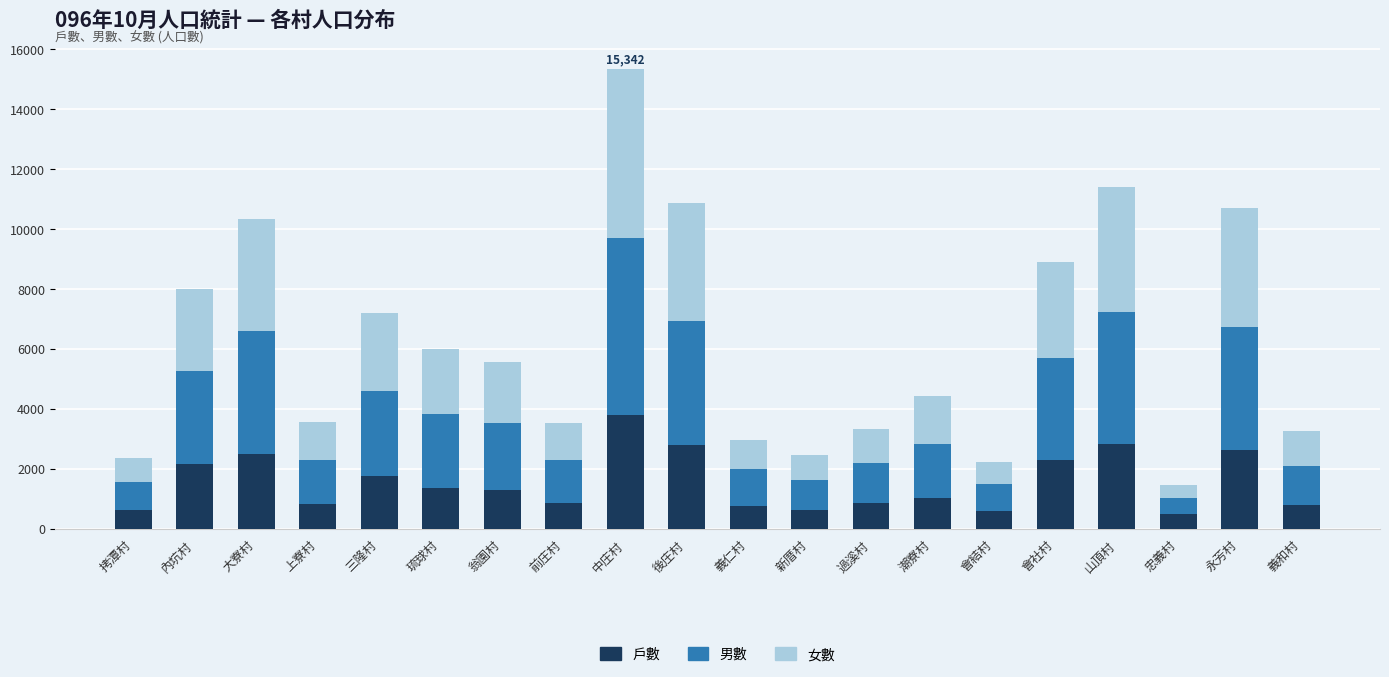

What is the lowest value of the 戶數 series?

478